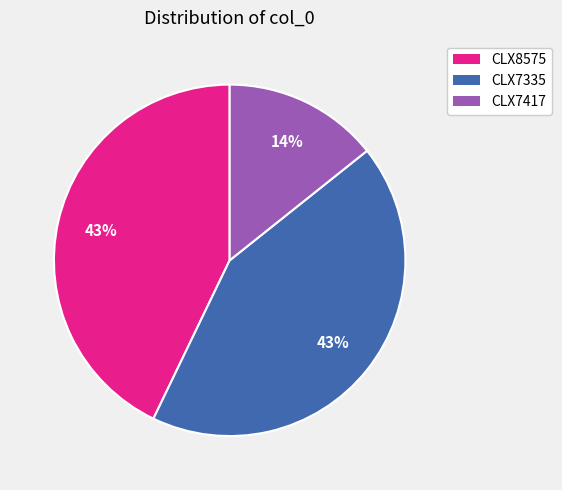

Which category has the smallest portion of the pie?

CLX7417